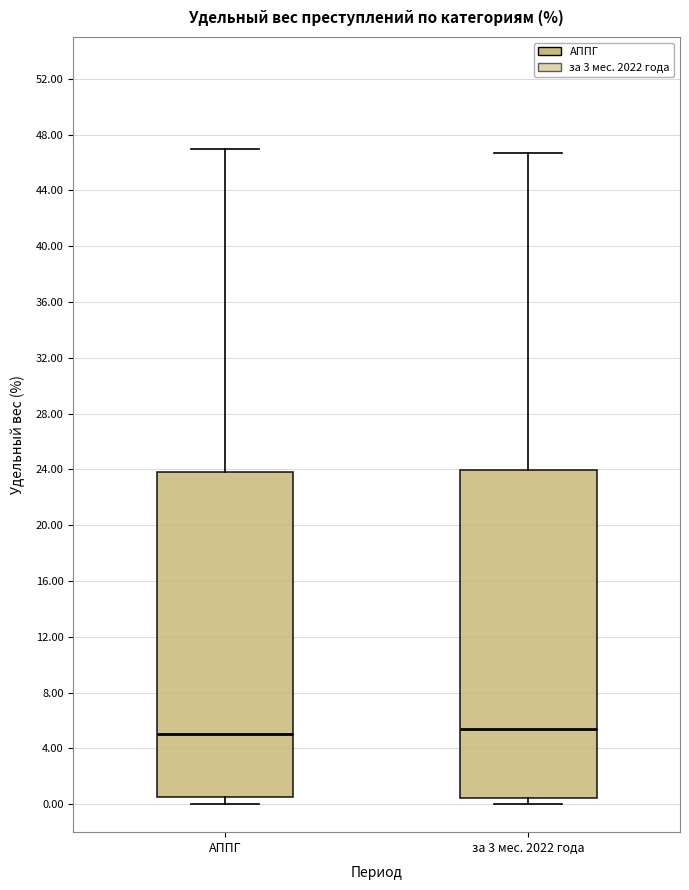

Reading left to right, read every box against the y-axis: the position of its median line, the range the box covers, and the ends of its whiskers. The values are not printed on the chart, so give them approximately, as read against the axis.

АППГ: median 5.0, box 0.5 to 24.0, whiskers 0.0 to 47.0
за 3 мес. 2022 года: median 5.5, box 0.5 to 24.0, whiskers 0.0 to 46.5